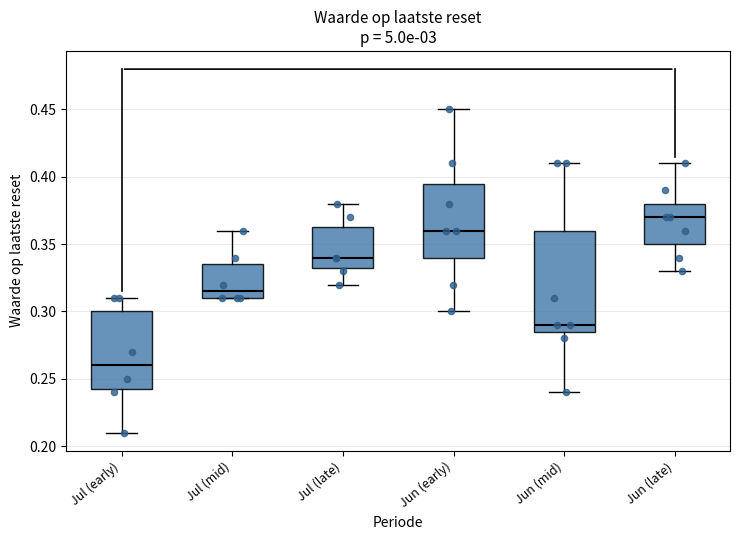

Which box has the highest median line?

Jun (late)